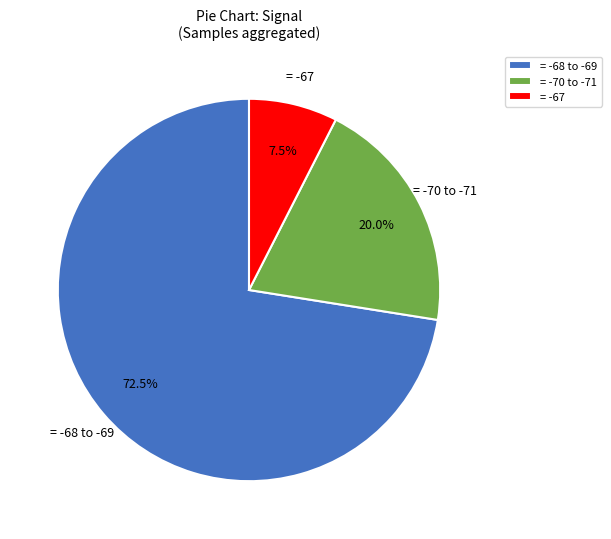

Which has a higher value, = -68 to -69 or = -67?

= -68 to -69